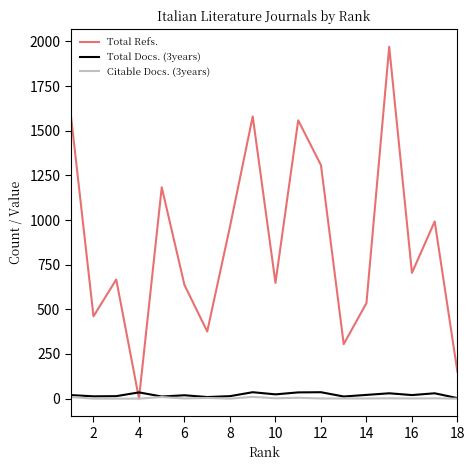

Which series has the widest spread of values?

Total Refs.